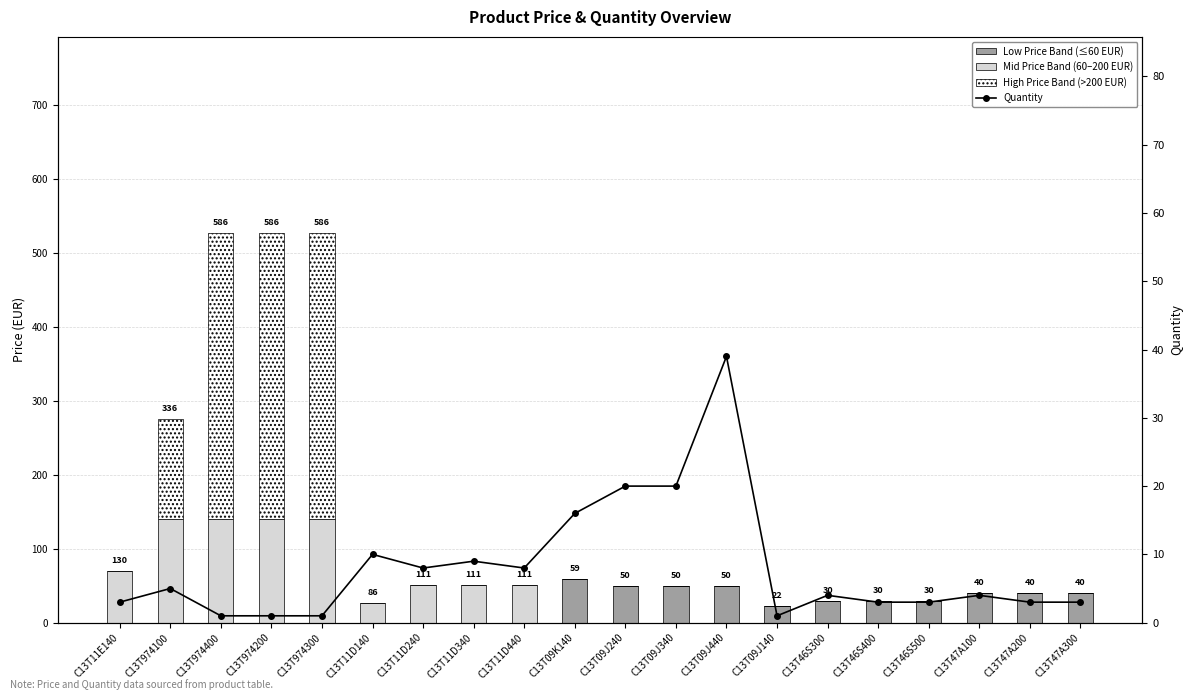

How many categories are shown in the chart?

20